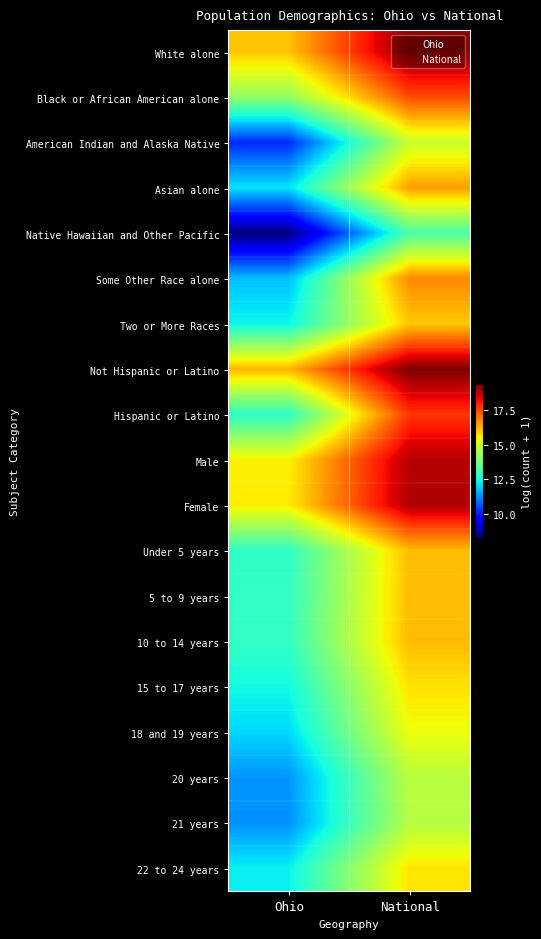

Between National and Ohio, which is larger?

National